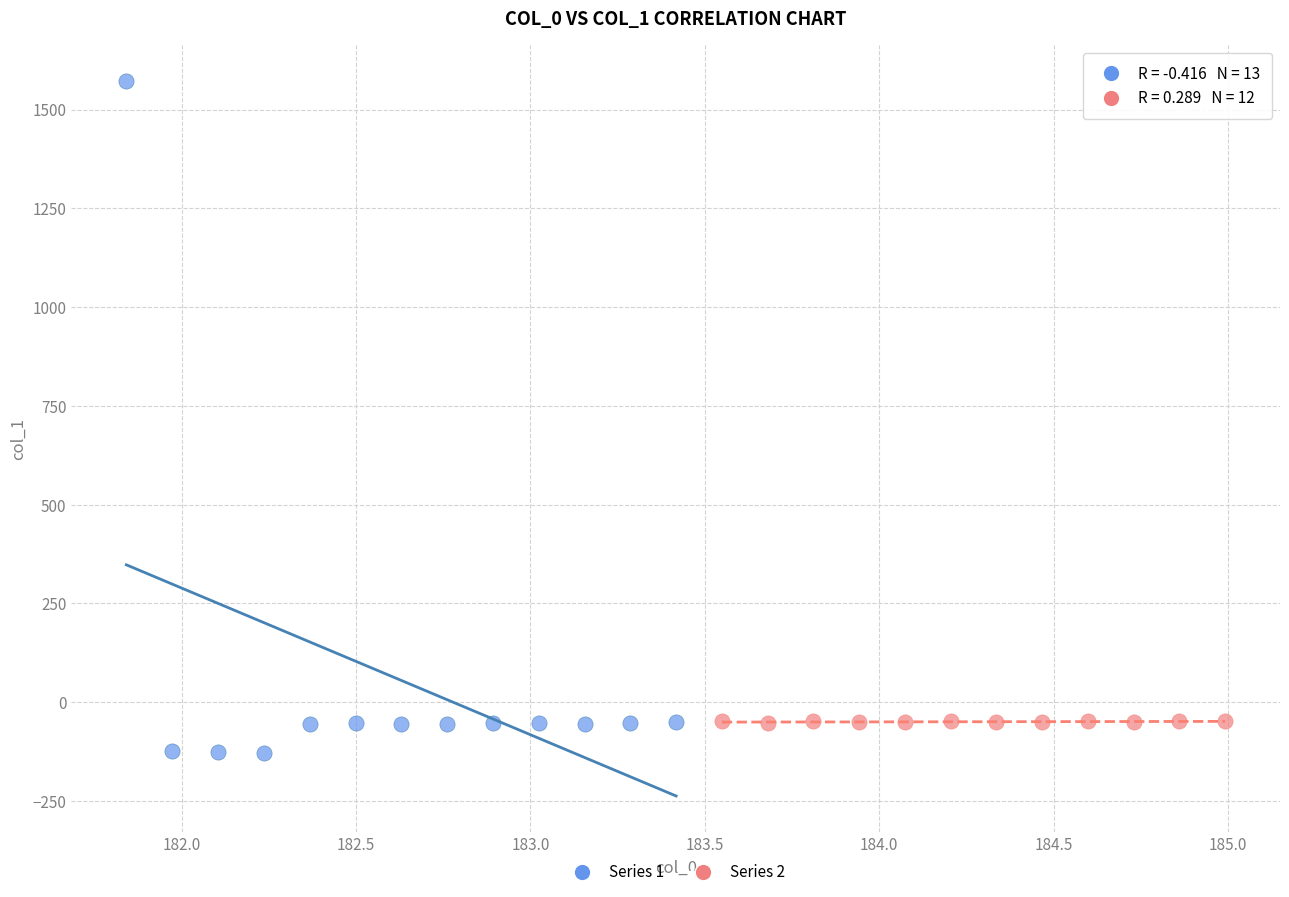

Which series has the largest Y range (max minus min)?

Series 1